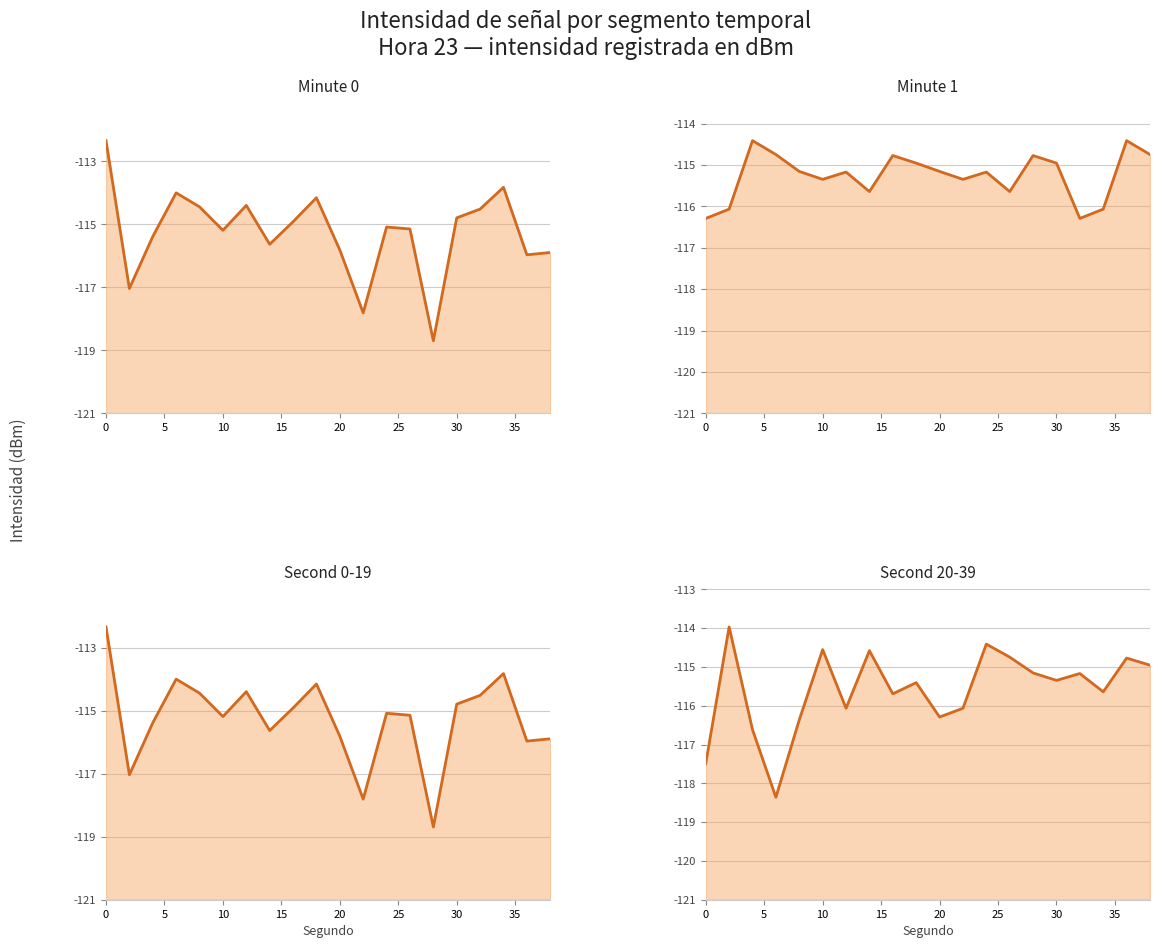

True or false: Minute 0 and Second 0-19 intersect in this chart.

False